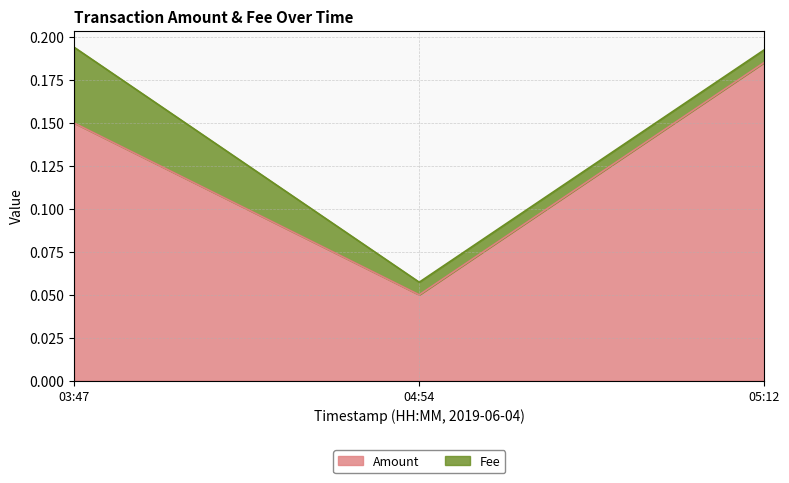

Which series has the largest total across all categories?

Amount